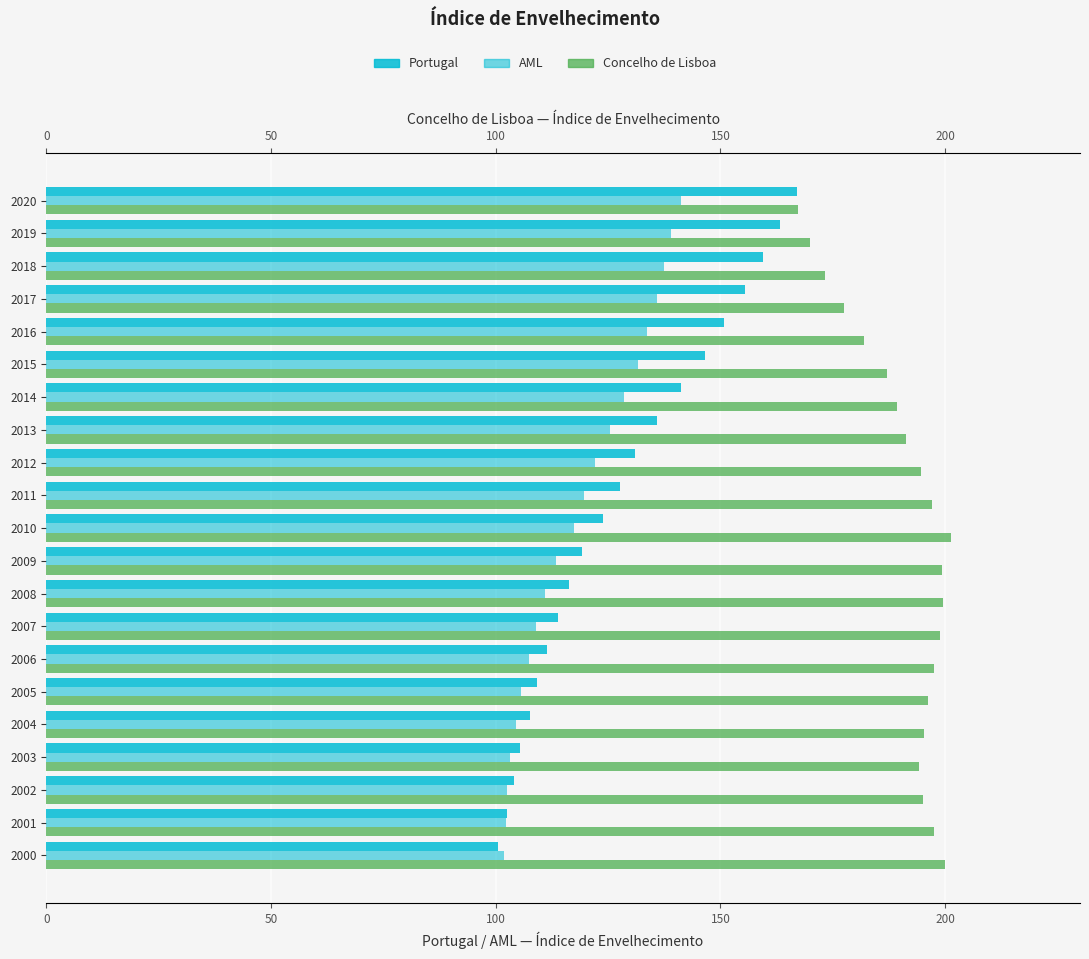

How many groups of bars are there?

21